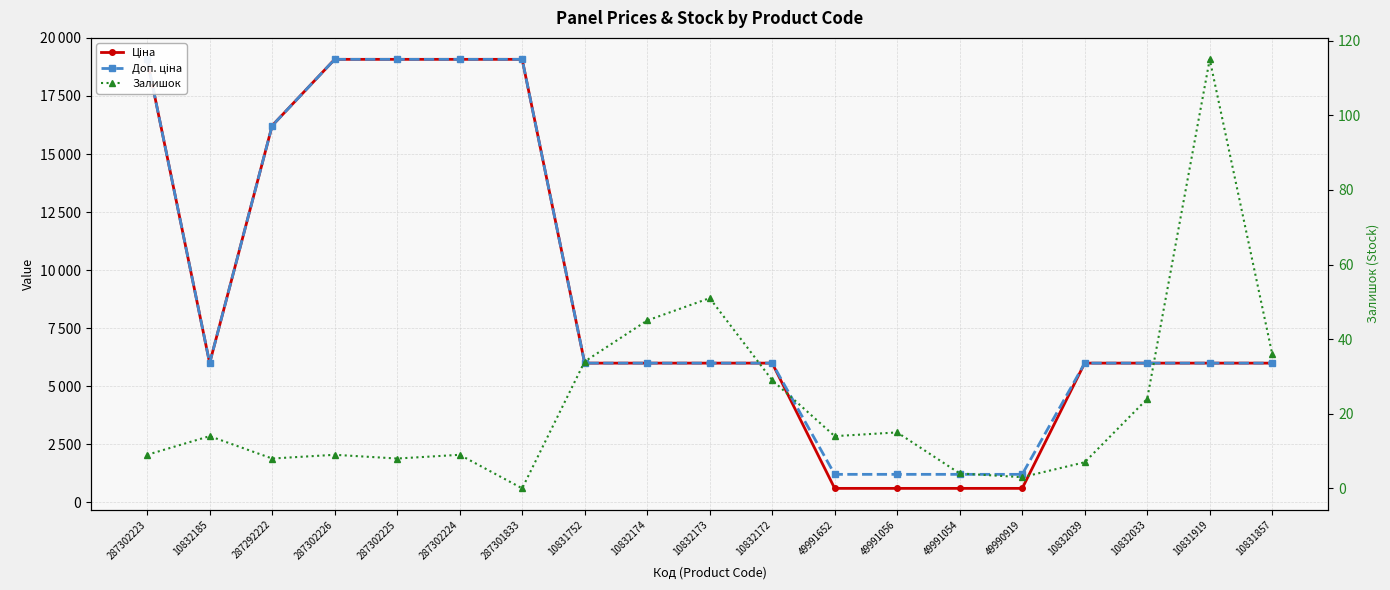

List the labels in order of Ціна value, smallest first.

49991652, 49991056, 49991054, 49990919, 10832185, 10831752, 10832174, 10832173, 10832172, 10832039, 10832033, 10831919, 10831857, 287292222, 287302223, 287302226, 287302225, 287302224, 287301833